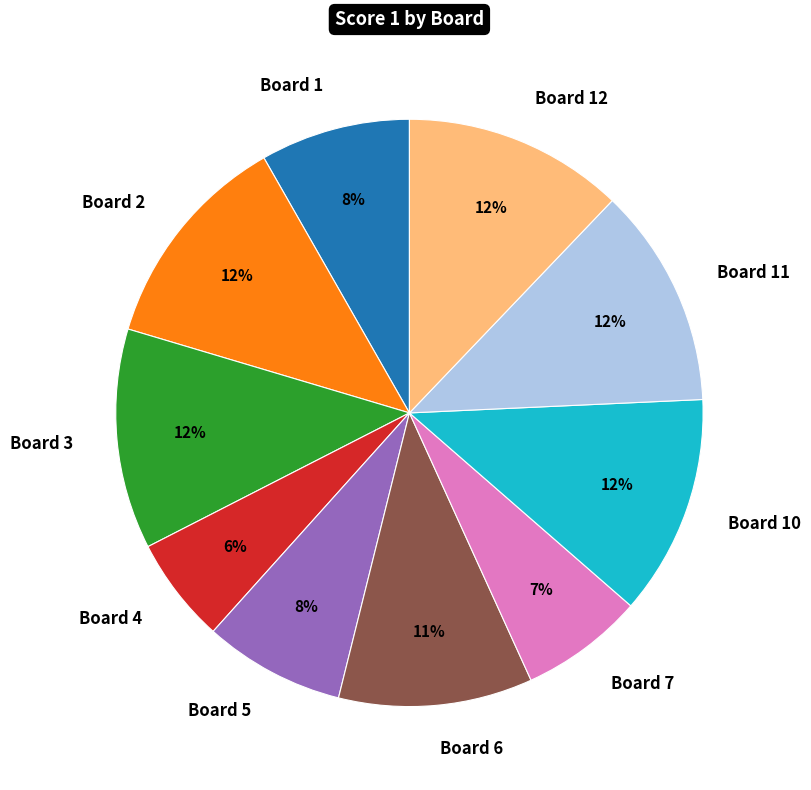

To the nearest percent, what is the difference between the largest and smallest slice percentages?

6%